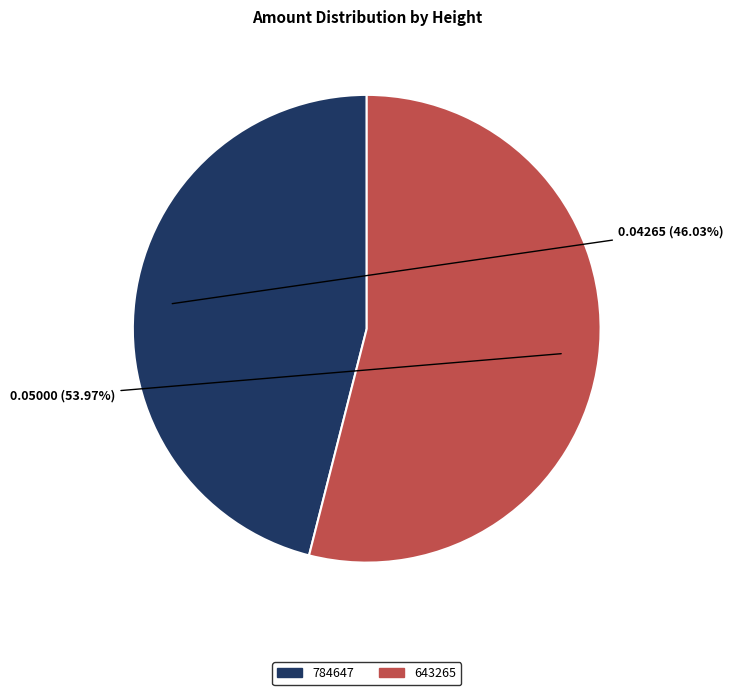

Does any single category account for the majority?

Yes